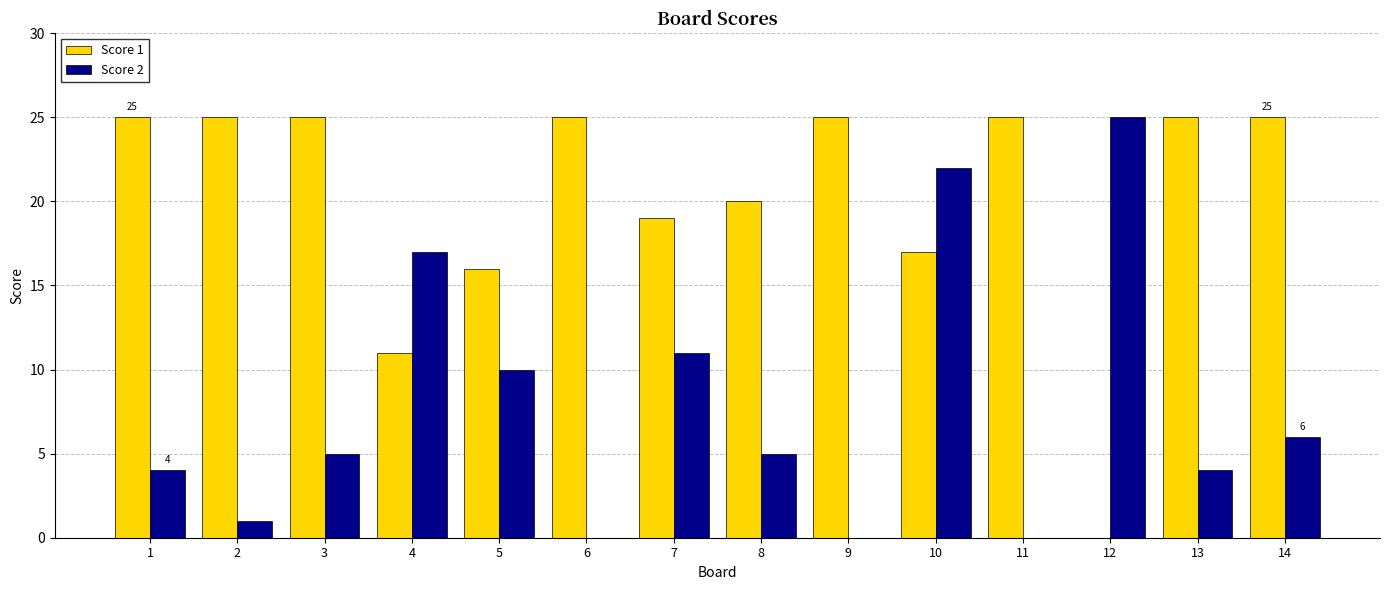

What is the sum of all Score 2 values?

110